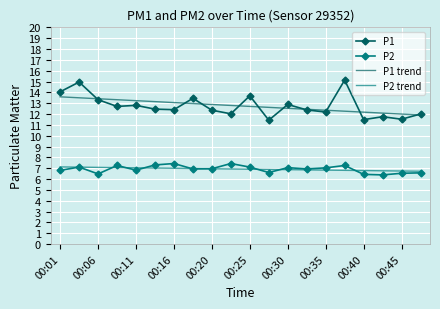

Which series has the widest spread of values?

P1